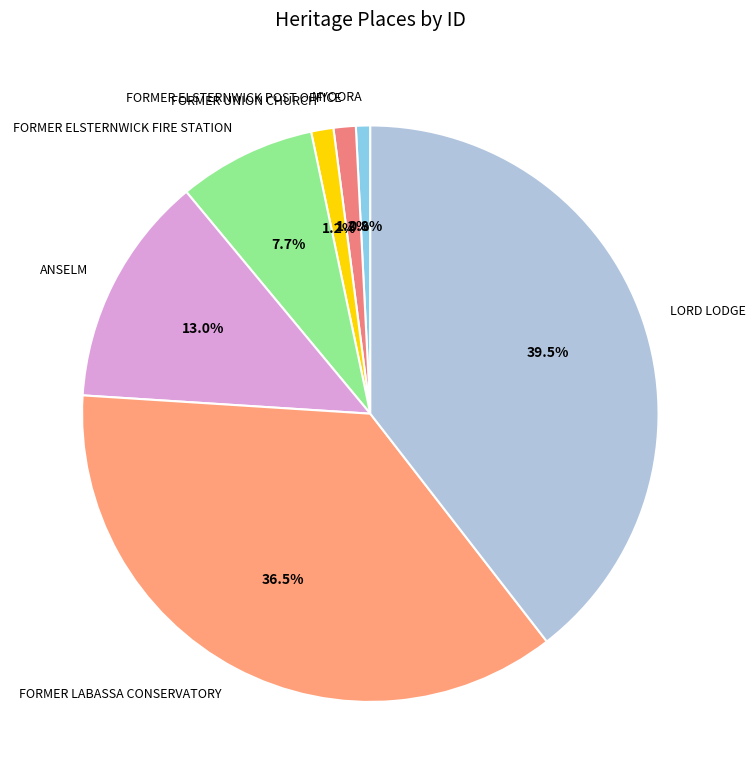

True or false: FORMER UNION CHURCH accounts for 11% of the total.

False